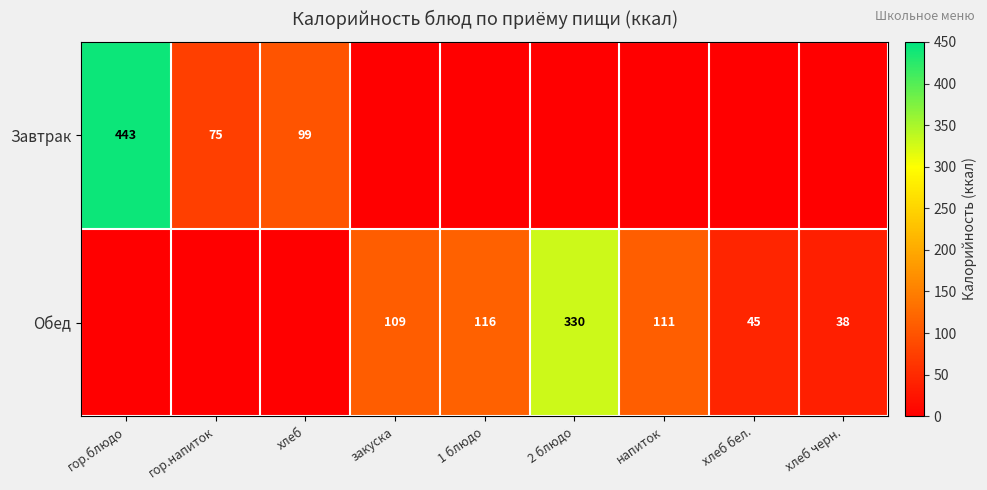

What is the difference between the Обед values at 2 блюдо and 1 блюдо?

214